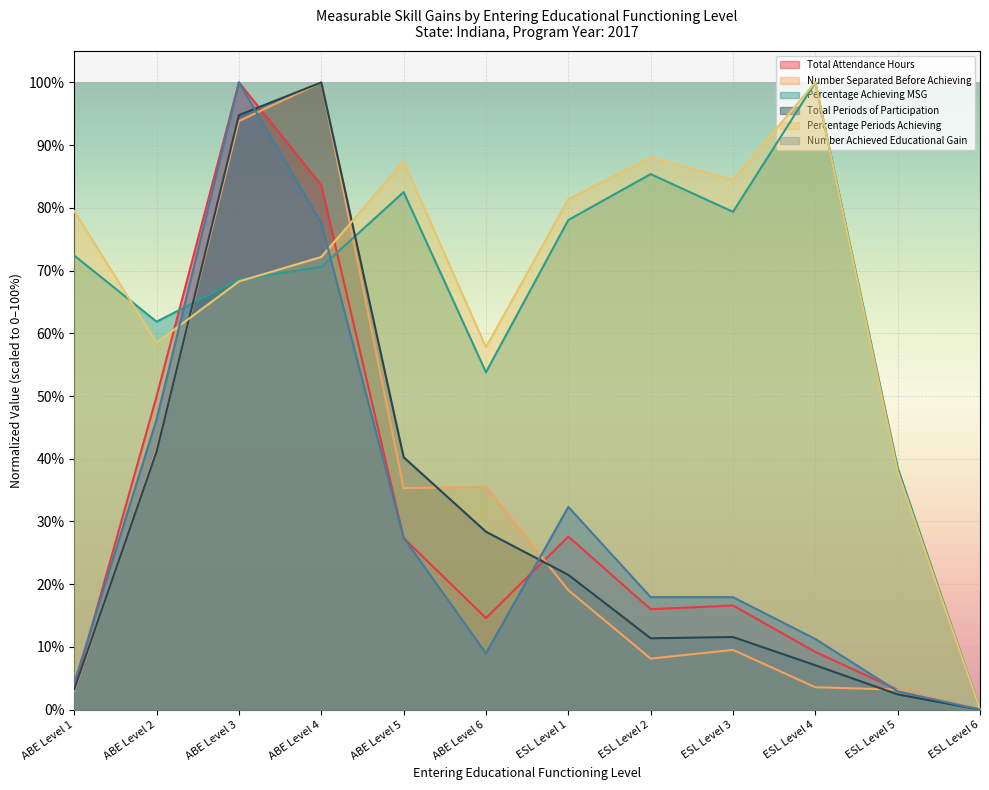

At ABE Level 6, list the series in order from smallest to largest.

Number Achieved Educational Gain, Total Attendance Hours, Total Periods of Participation, Number Separated Before Achieving, Percentage Achieving MSG, Percentage Periods Achieving